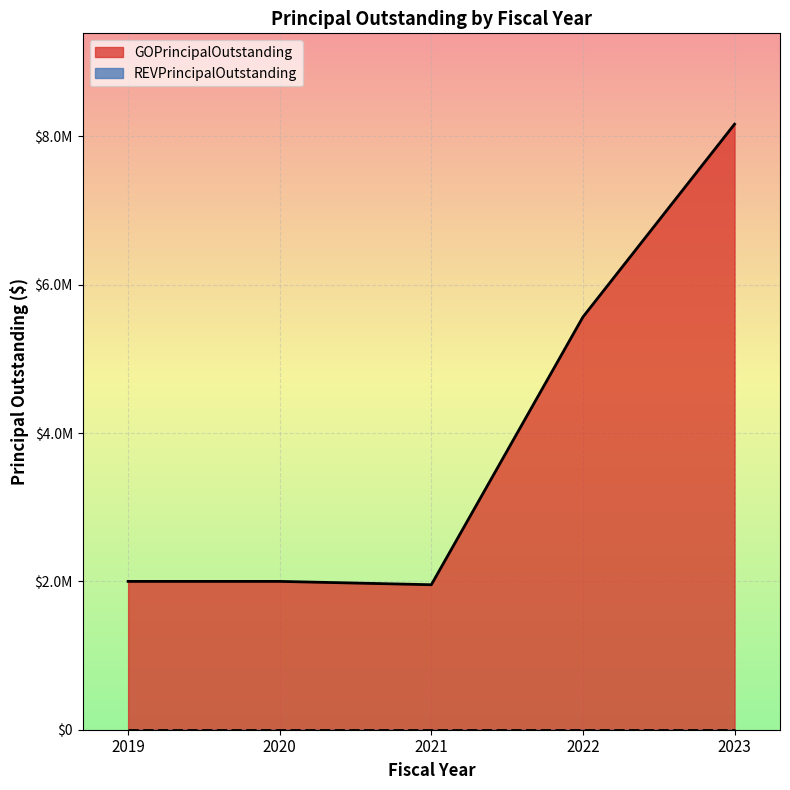

What is the ratio of the value at 2023 to the value at 2021?

4.2